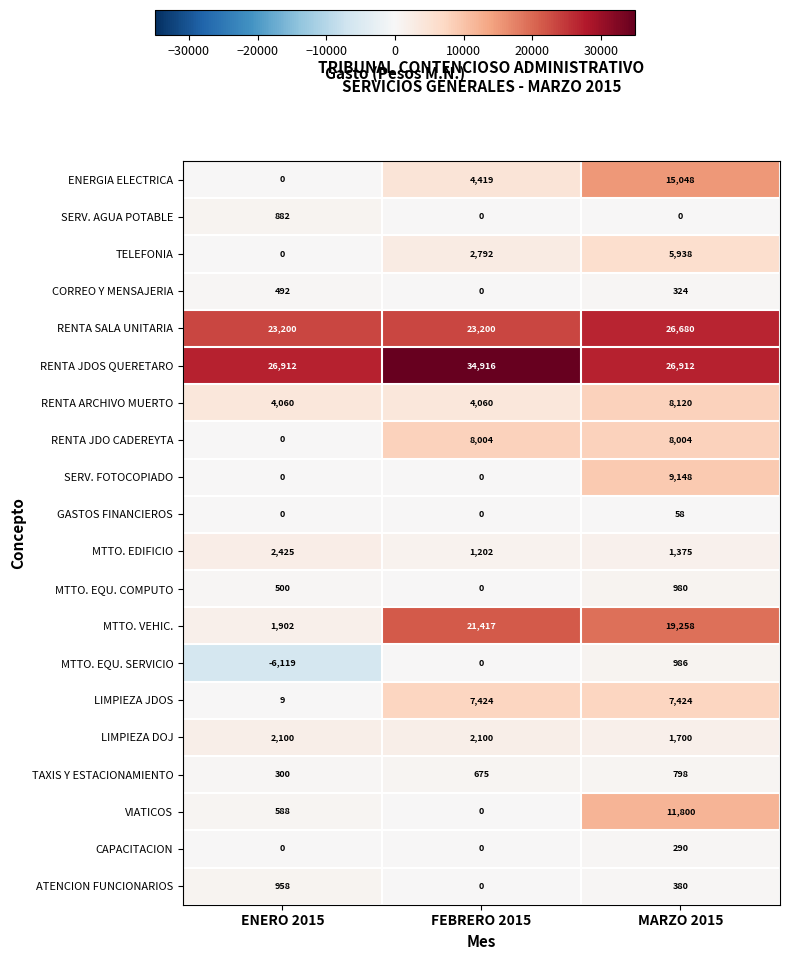

What is the average value of the ATENCION FUNCIONARIOS series?

446